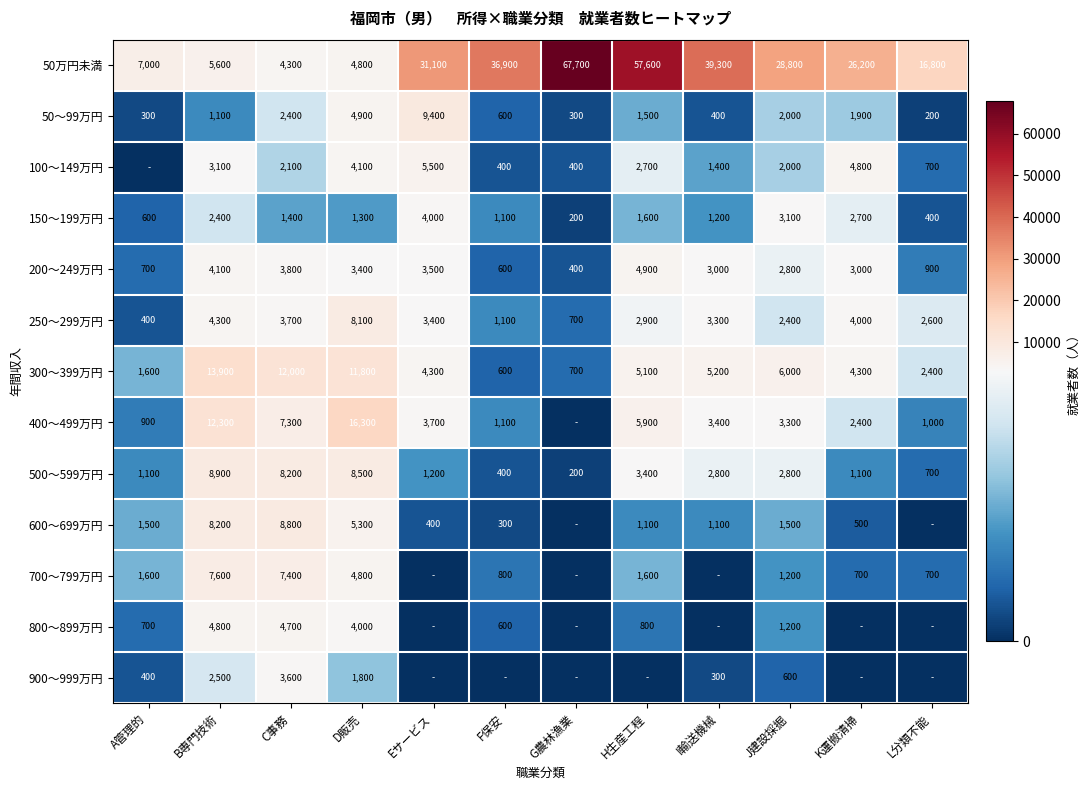

Which has a higher value, D販売 or C事務?

D販売